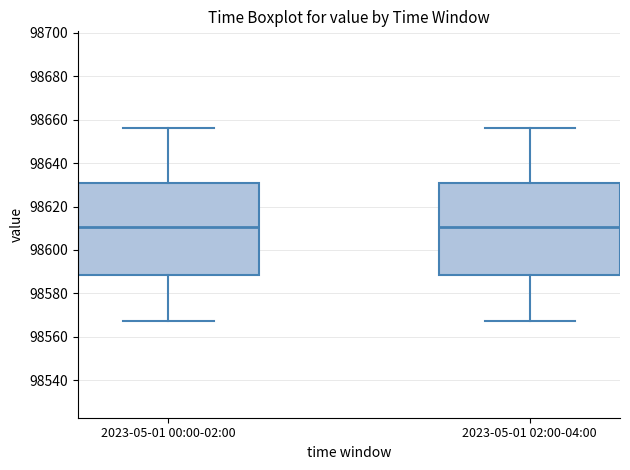

Reading left to right, transcribe this box plot: for each box, give where its median line is, the range the box spans, and where its two whiskers end, as read against the y-axis. The values are not printed on the chart, so give them approximately, as read against the axis.

2023-05-01 00:00-02:00: median 98610, box 98588 to 98630, whiskers 98568 to 98656
2023-05-01 02:00-04:00: median 98610, box 98588 to 98630, whiskers 98568 to 98656